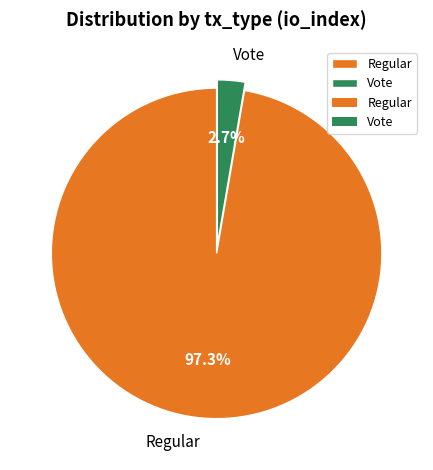

To the nearest percent, what portion does Vote represent?

3%